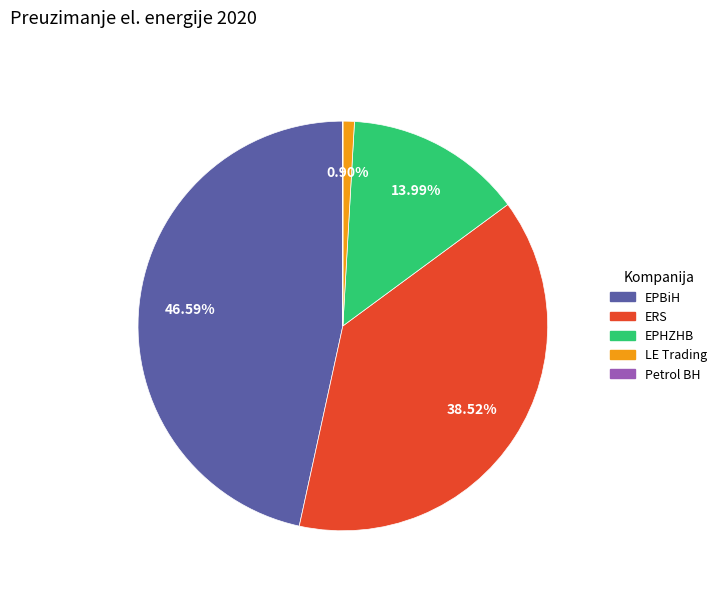

To the nearest percent, what is the average slice percentage?

20%